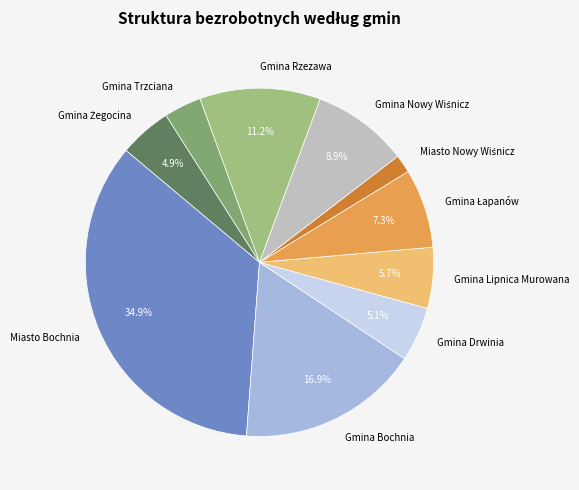

To the nearest percent, what is the average slice percentage?

10%